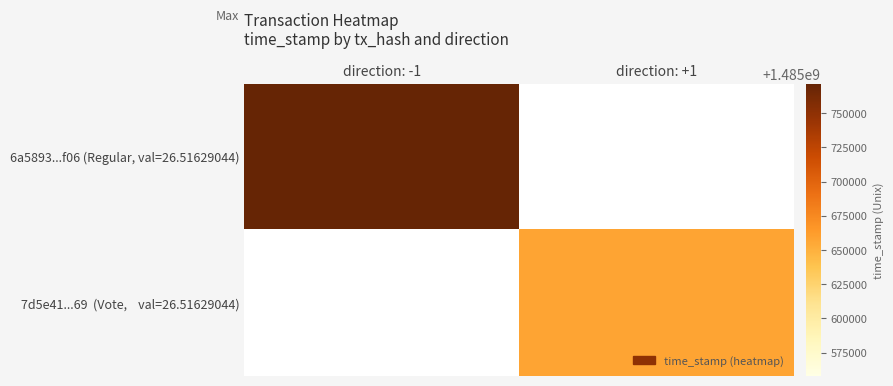

At direction: -1, list the series in order from smallest to largest.

6a5893...f06 (Regular, val=26.51629044), 7d5e41...69 (Vote, val=26.51629044)